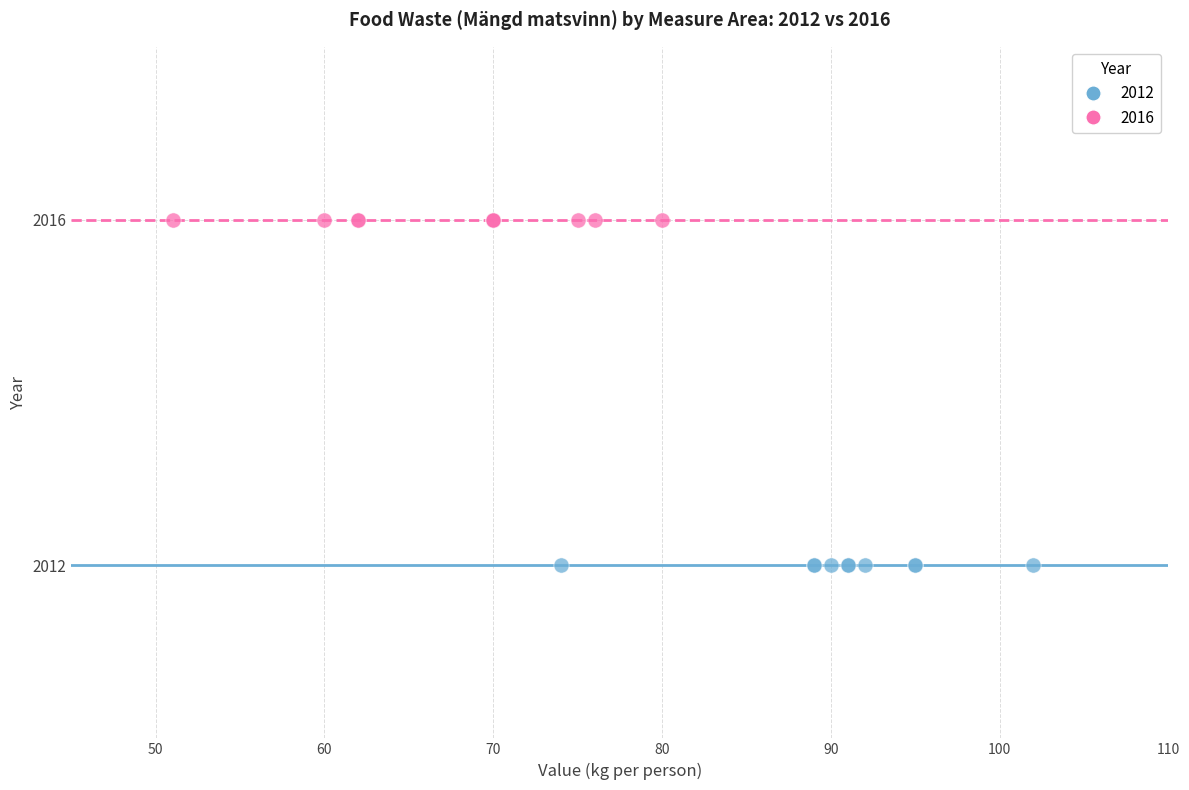

Which series reaches the minimum Y coordinate?

2012